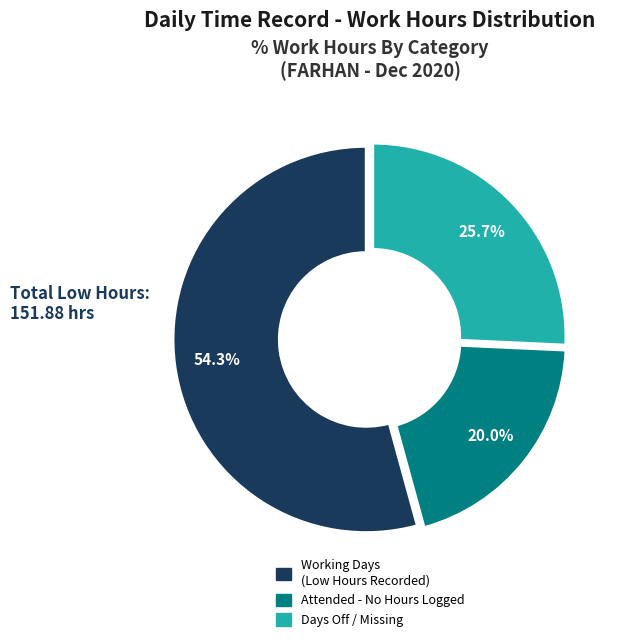

How many slices are in this pie chart?

3